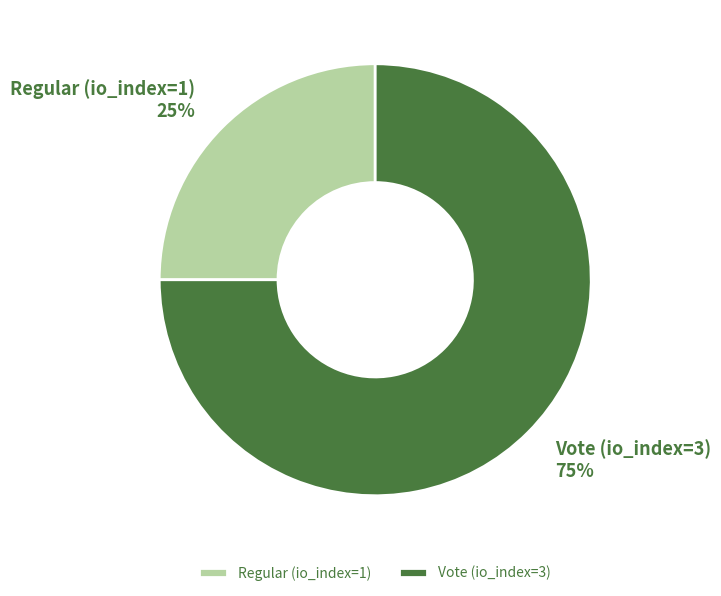

How many segments does this pie chart have?

2